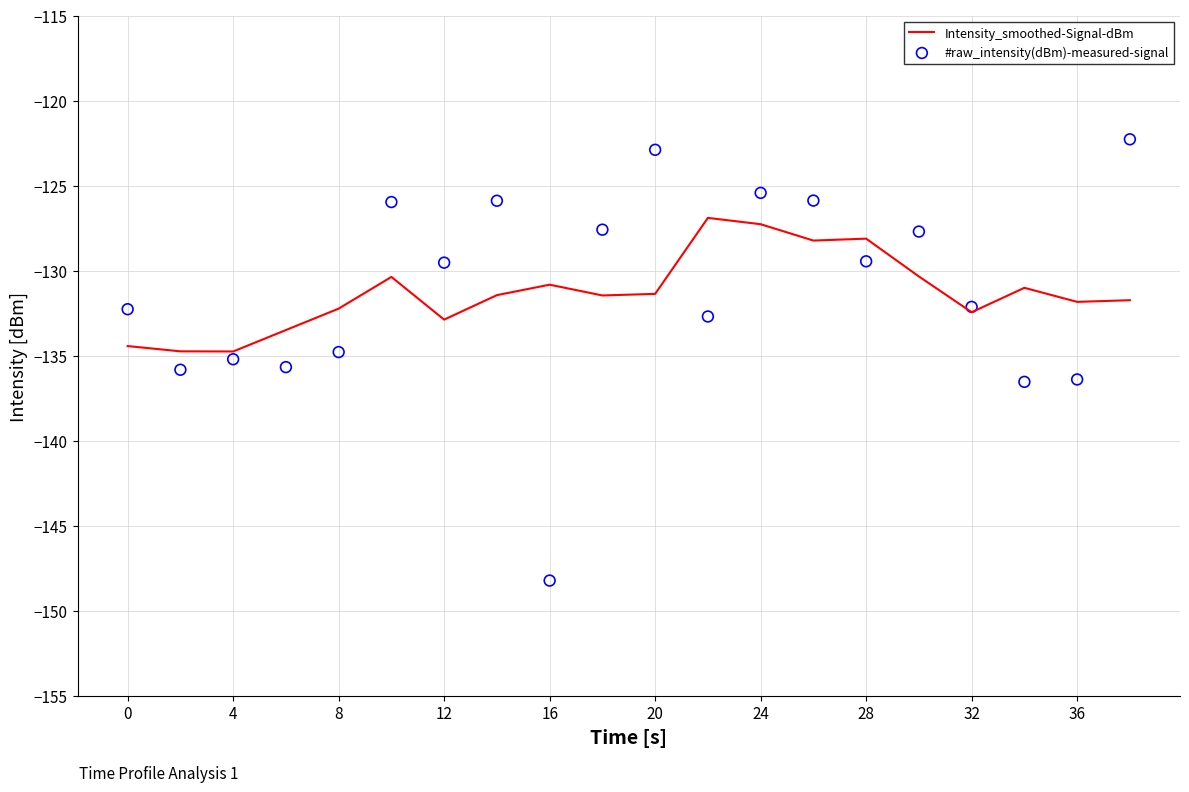

At how many categories does at least one series exceed -142?

20